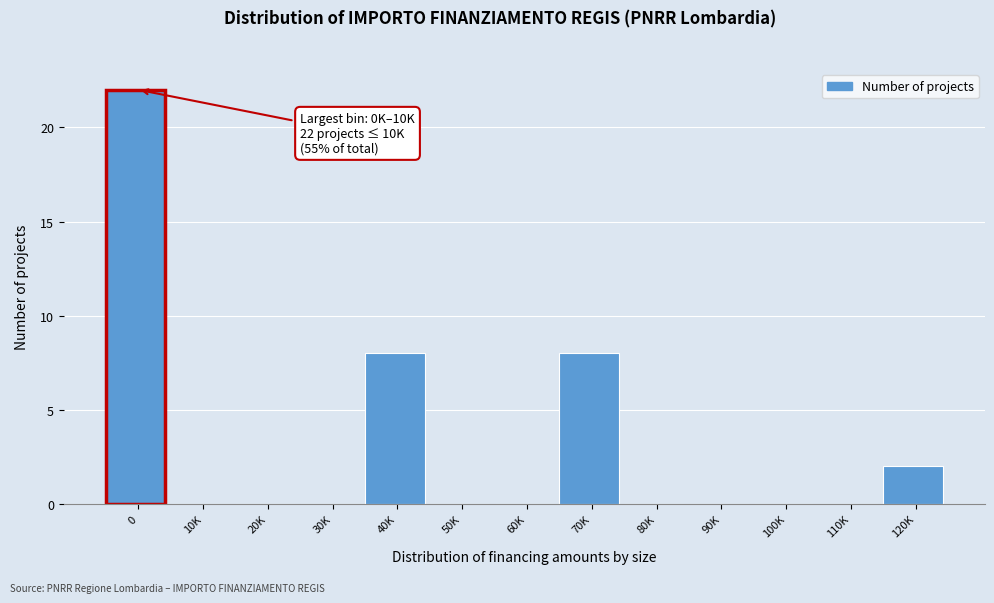

Reading left to right, transcribe all the data shown in this chart.

0=22	10K=0	20K=0	30K=0	40K=8	50K=0	60K=0	70K=8	80K=0	90K=0	100K=0	110K=0	120K=2